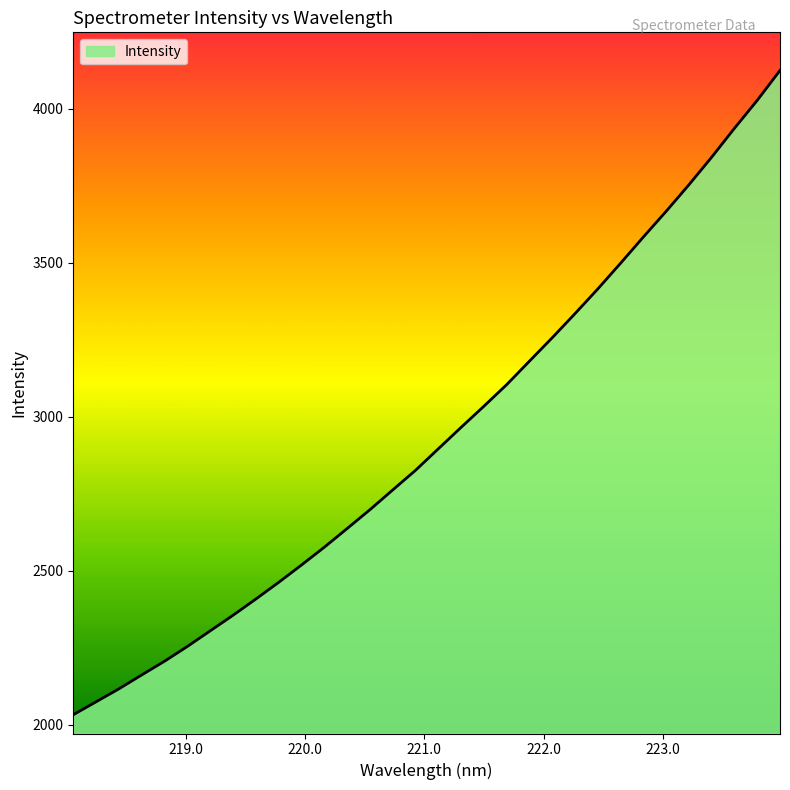

What is the smallest value displayed?

2031.9